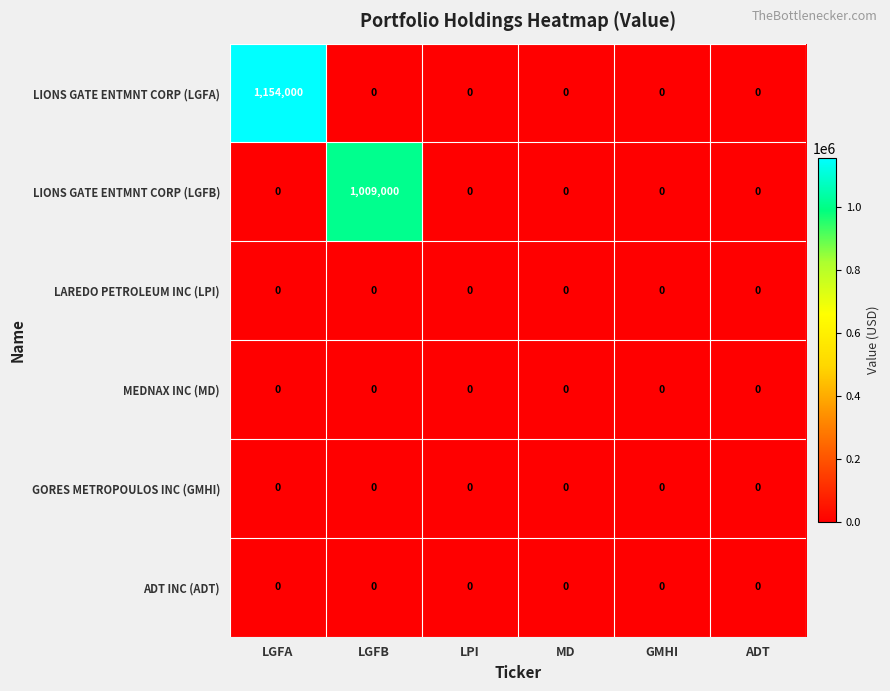

At which category is the sum across all series the highest?

LGFA